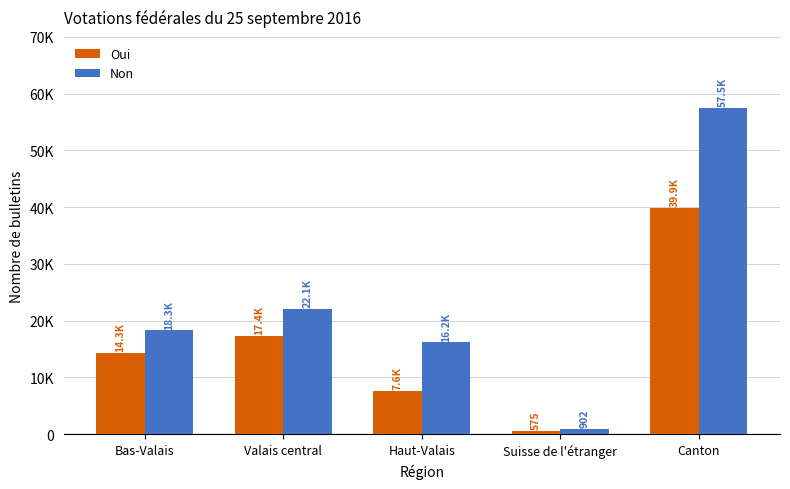

What are all the series names shown in the legend?

Oui, Non